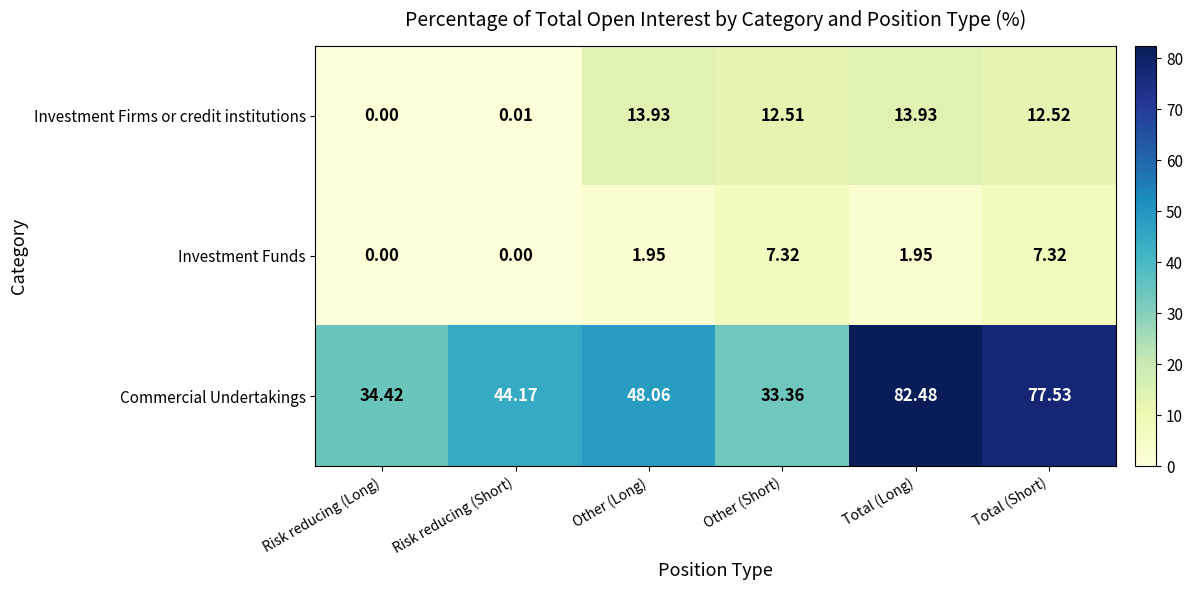

Which category has the highest value in the Commercial Undertakings series?

Total (Long)